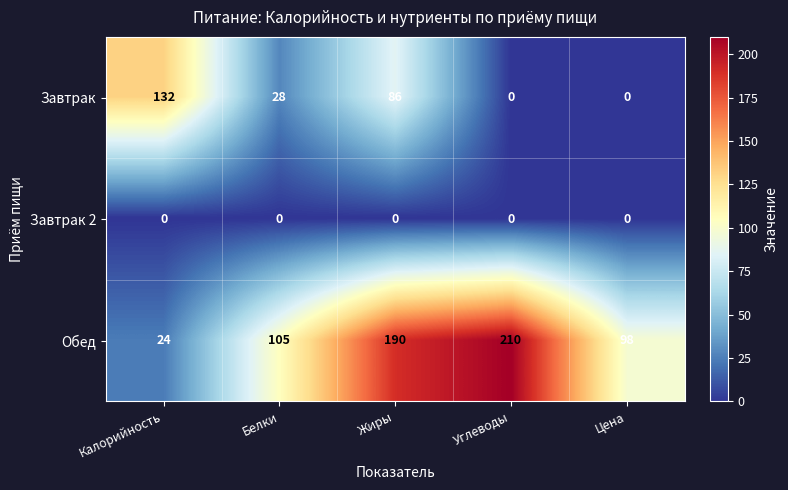

Where does the Завтрак series first go above 28?

Калорийность